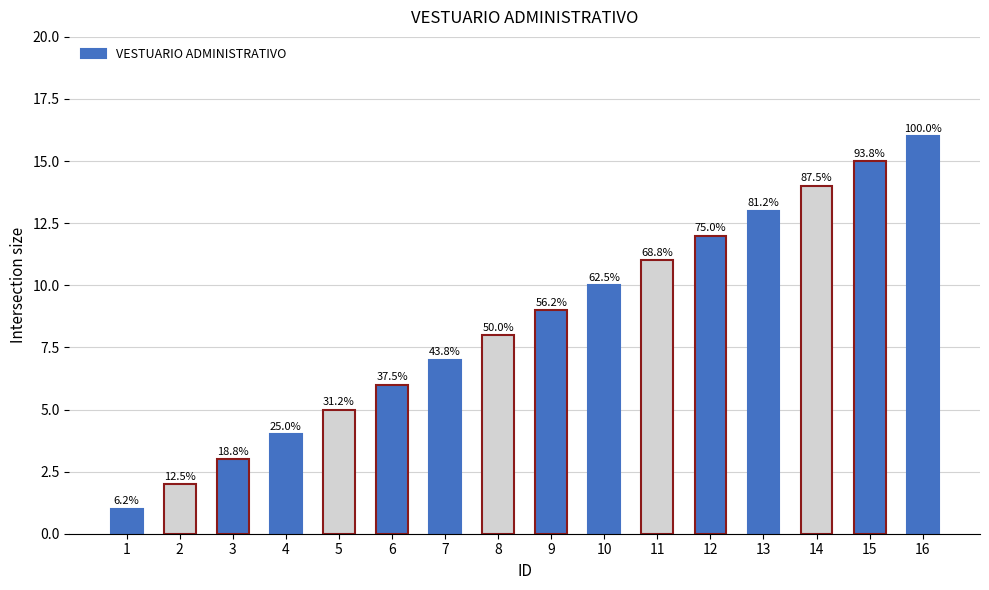

List the labels in order of value, largest first.

16, 15, 14, 13, 12, 11, 10, 9, 8, 7, 6, 5, 4, 3, 2, 1